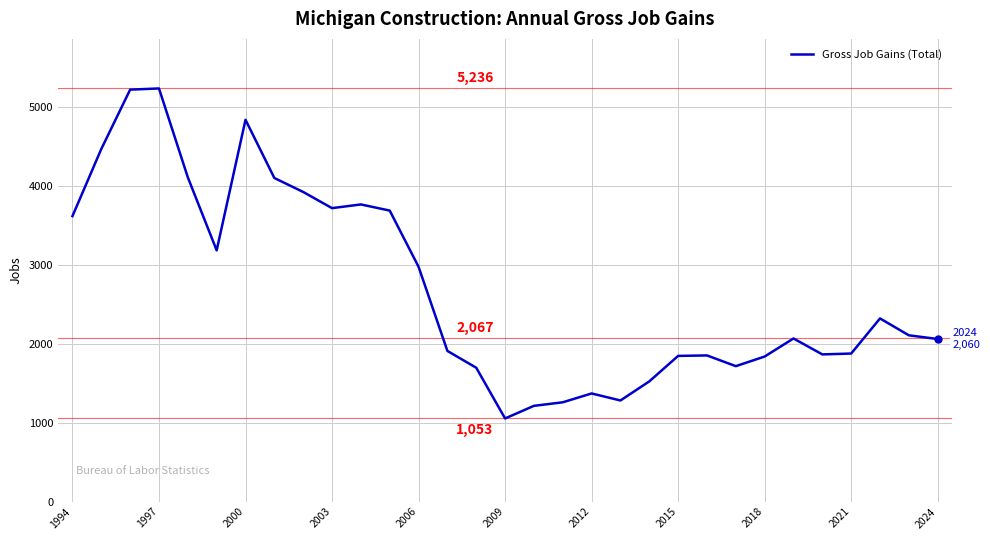

What is the minimum value shown in the chart?

1053